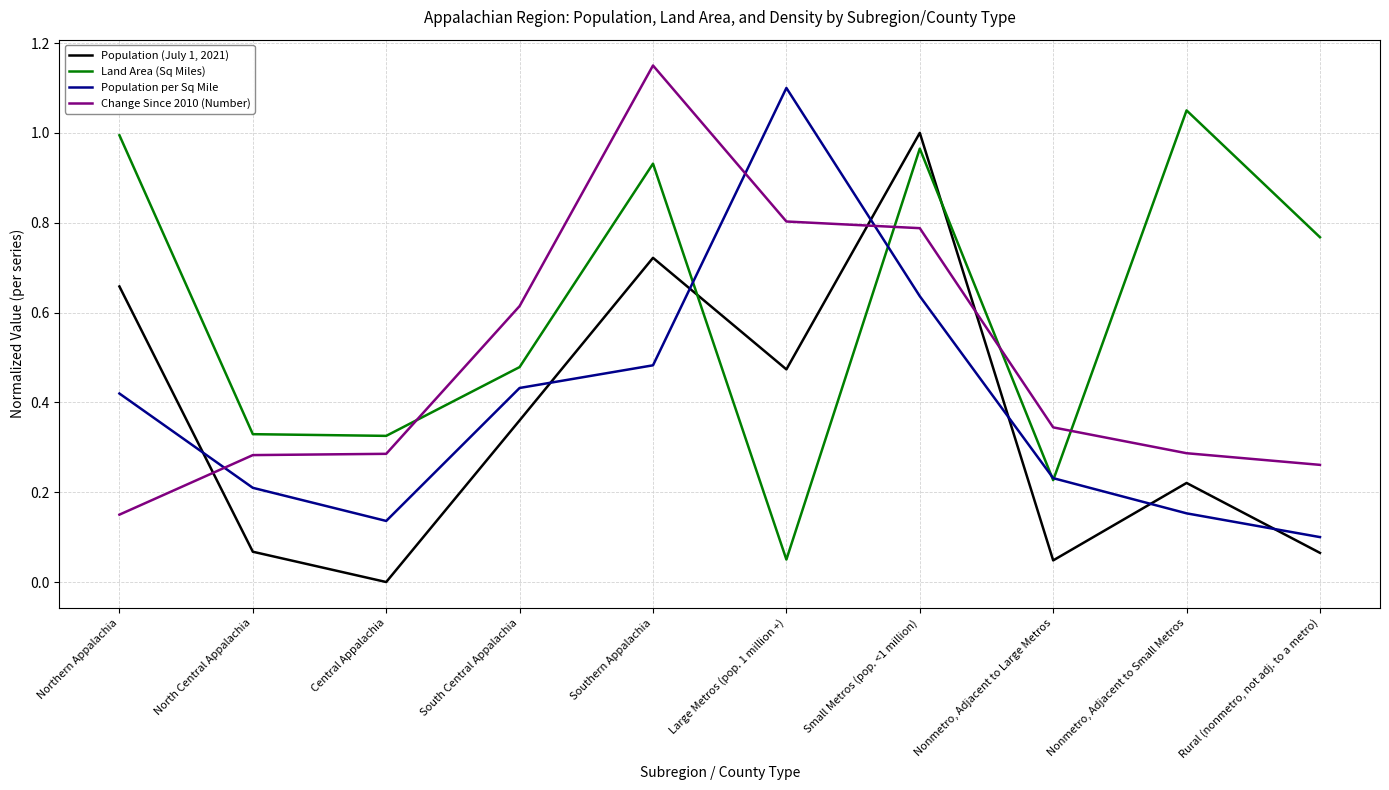

How many categories are shown in the chart?

10